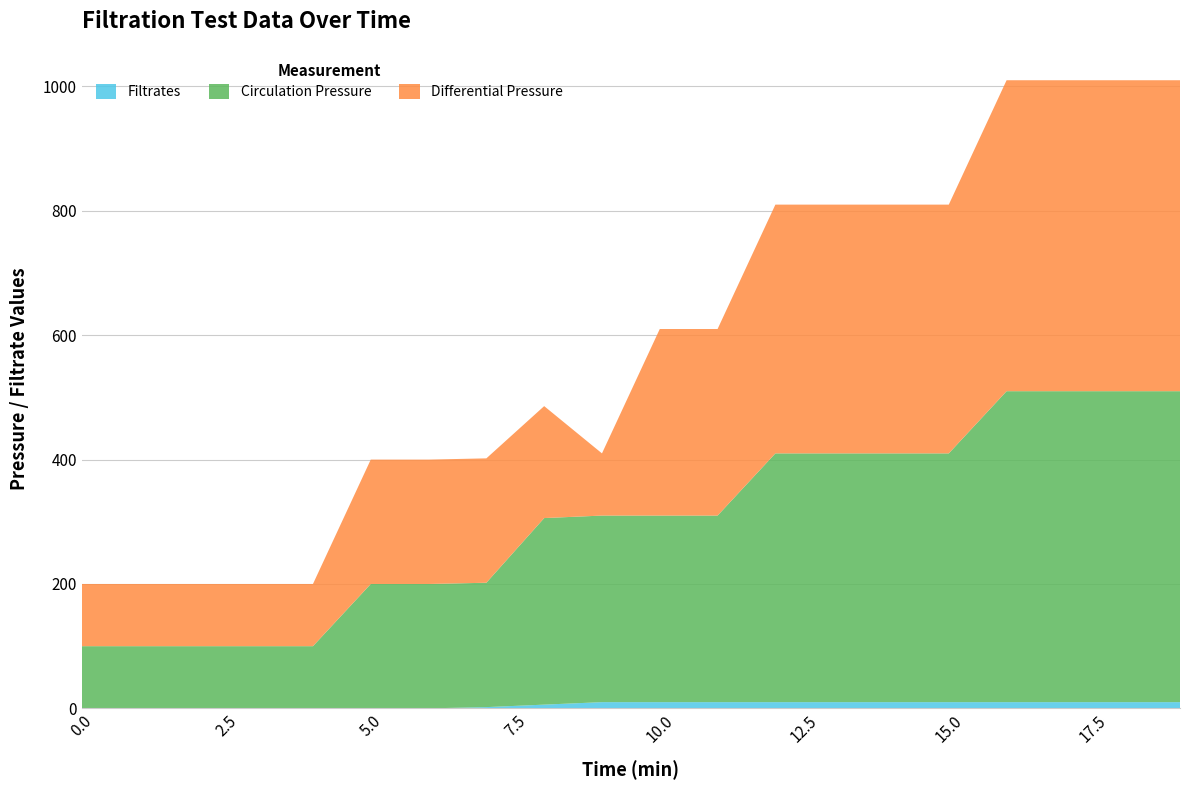

Reading left to right, list all the values displayed in this chart.

Filtrates: 0	0	0	0	0	0	0	2	6	10	10	10	10	10	10	10	10	10	10	10
Circulation Pressure: 100	100	100	100	100	200	200	200	300	300	300	300	400	400	400	400	500	500	500	500
Differential Pressure: 100	100	100	100	100	200	200	200	180	100	300	300	400	400	400	400	500	500	500	500